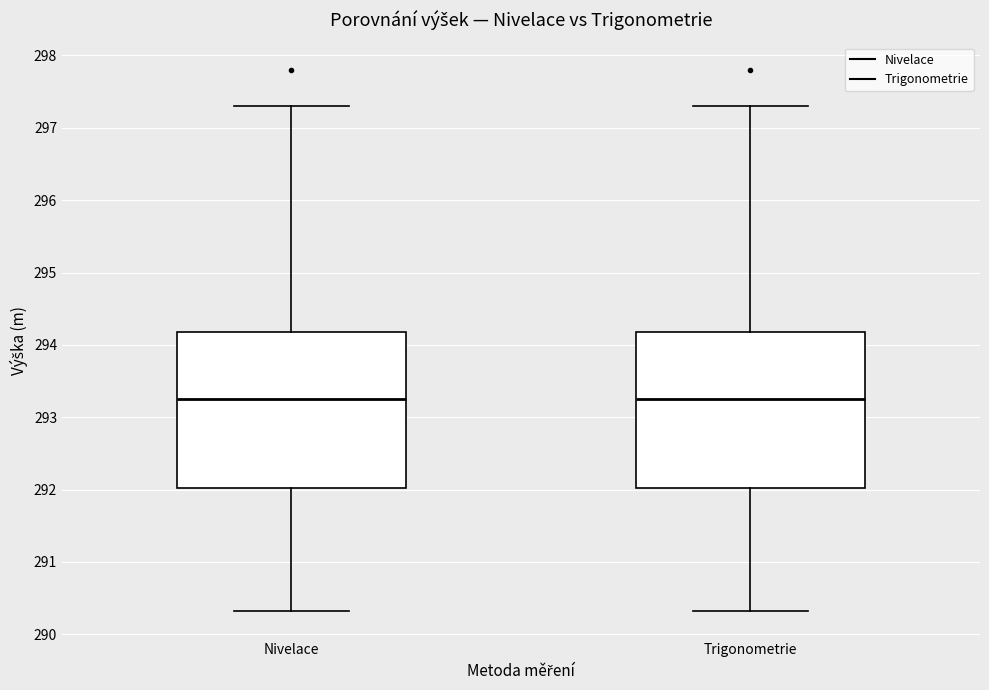

Reading left to right, read every box against the y-axis: the position of its median line, the range the box covers, and the ends of its whiskers. The values are not printed on the chart, so give them approximately, as read against the axis.

Nivelace: median 293.3, box 292.0 to 294.2, whiskers 290.3 to 297.3
Trigonometrie: median 293.3, box 292.0 to 294.2, whiskers 290.3 to 297.3